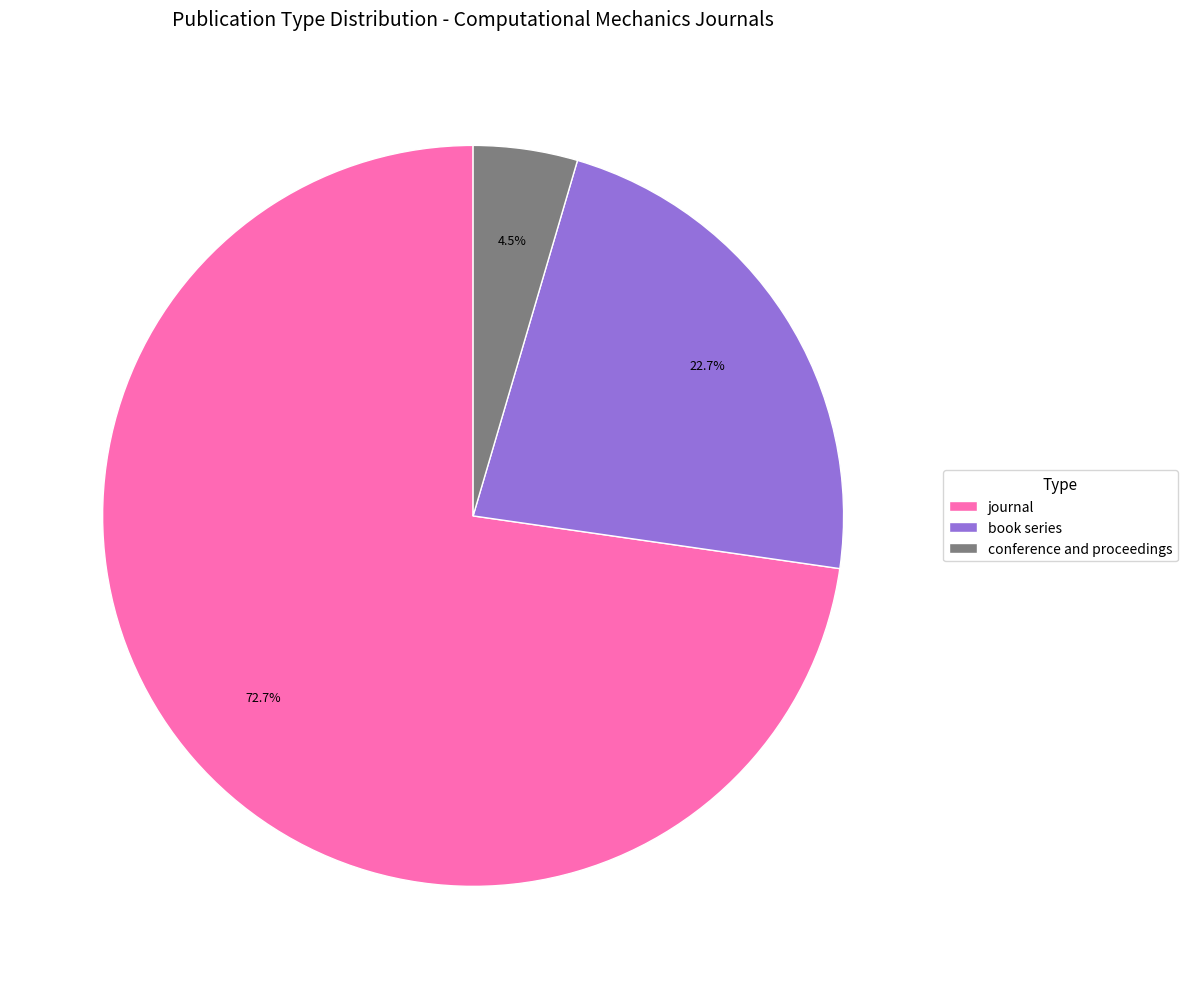

Combined, do conference and proceedings and book series account for over 50%?

No